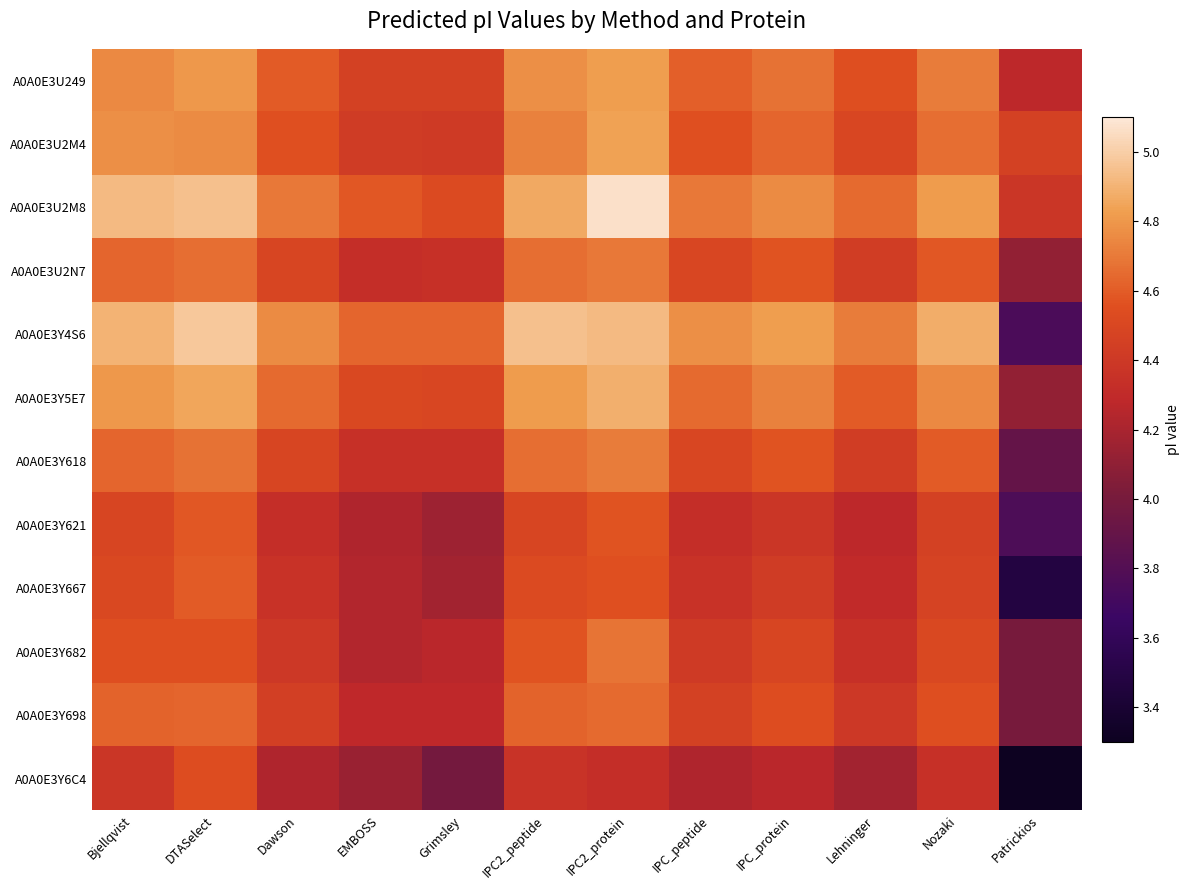

Reading right to left, extract all data points from this chart.

A0A0E3U249: Patrickios=4.3	Nozaki=4.7	Lehninger=4.5	IPC_protein=4.7	IPC_peptide=4.6	IPC2_protein=4.8	IPC2_peptide=4.8	Grimsley=4.5	EMBOSS=4.5	Dawson=4.6	DTASelect=4.8	Bjellqvist=4.7
A0A0E3U2M4: Patrickios=4.5	Nozaki=4.7	Lehninger=4.5	IPC_protein=4.6	IPC_peptide=4.6	IPC2_protein=4.8	IPC2_peptide=4.7	Grimsley=4.4	EMBOSS=4.4	Dawson=4.6	DTASelect=4.8	Bjellqvist=4.8
A0A0E3U2M8: Patrickios=4.4	Nozaki=4.8	Lehninger=4.6	IPC_protein=4.8	IPC_peptide=4.7	IPC2_protein=5.1	IPC2_peptide=4.9	Grimsley=4.5	EMBOSS=4.6	Dawson=4.7	DTASelect=5.0	Bjellqvist=4.9
A0A0E3U2N7: Patrickios=4.1	Nozaki=4.6	Lehninger=4.4	IPC_protein=4.6	IPC_peptide=4.5	IPC2_protein=4.7	IPC2_peptide=4.7	Grimsley=4.3	EMBOSS=4.3	Dawson=4.5	DTASelect=4.7	Bjellqvist=4.6
A0A0E3Y4S6: Patrickios=3.8	Nozaki=4.9	Lehninger=4.7	IPC_protein=4.8	IPC_peptide=4.8	IPC2_protein=4.9	IPC2_peptide=5.0	Grimsley=4.6	EMBOSS=4.6	Dawson=4.8	DTASelect=5.0	Bjellqvist=4.9
A0A0E3Y5E7: Patrickios=4.1	Nozaki=4.7	Lehninger=4.6	IPC_protein=4.7	IPC_peptide=4.6	IPC2_protein=4.9	IPC2_peptide=4.8	Grimsley=4.5	EMBOSS=4.5	Dawson=4.6	DTASelect=4.9	Bjellqvist=4.8
A0A0E3Y618: Patrickios=3.9	Nozaki=4.6	Lehninger=4.4	IPC_protein=4.6	IPC_peptide=4.5	IPC2_protein=4.7	IPC2_peptide=4.7	Grimsley=4.3	EMBOSS=4.3	Dawson=4.5	DTASelect=4.7	Bjellqvist=4.6
A0A0E3Y621: Patrickios=3.8	Nozaki=4.5	Lehninger=4.3	IPC_protein=4.4	IPC_peptide=4.3	IPC2_protein=4.6	IPC2_peptide=4.5	Grimsley=4.2	EMBOSS=4.2	Dawson=4.3	DTASelect=4.6	Bjellqvist=4.5
A0A0E3Y667: Patrickios=3.5	Nozaki=4.5	Lehninger=4.3	IPC_protein=4.4	IPC_peptide=4.4	IPC2_protein=4.6	IPC2_peptide=4.5	Grimsley=4.2	EMBOSS=4.2	Dawson=4.4	DTASelect=4.6	Bjellqvist=4.5
A0A0E3Y682: Patrickios=4.0	Nozaki=4.5	Lehninger=4.3	IPC_protein=4.5	IPC_peptide=4.4	IPC2_protein=4.7	IPC2_peptide=4.6	Grimsley=4.3	EMBOSS=4.2	Dawson=4.4	DTASelect=4.5	Bjellqvist=4.5
A0A0E3Y698: Patrickios=4.0	Nozaki=4.5	Lehninger=4.4	IPC_protein=4.5	IPC_peptide=4.5	IPC2_protein=4.6	IPC2_peptide=4.6	Grimsley=4.3	EMBOSS=4.3	Dawson=4.4	DTASelect=4.6	Bjellqvist=4.6
A0A0E3Y6C4: Patrickios=3.3	Nozaki=4.3	Lehninger=4.2	IPC_protein=4.3	IPC_peptide=4.2	IPC2_protein=4.3	IPC2_peptide=4.4	Grimsley=4.0	EMBOSS=4.1	Dawson=4.2	DTASelect=4.5	Bjellqvist=4.4